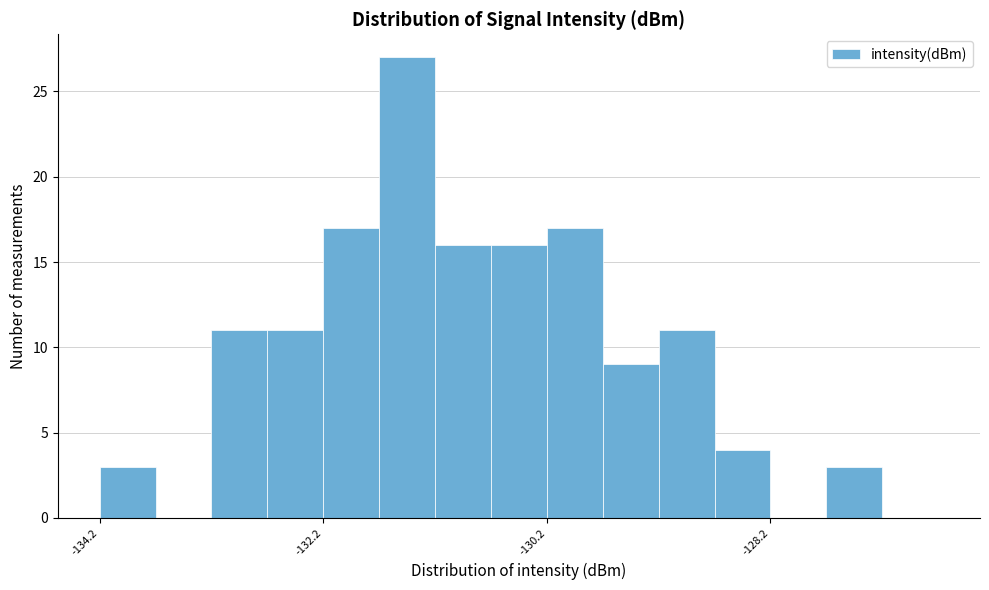

Around what value on the x-axis is the tallest bar? Give the approximate position of its centre, as read against the axis.

-131.4